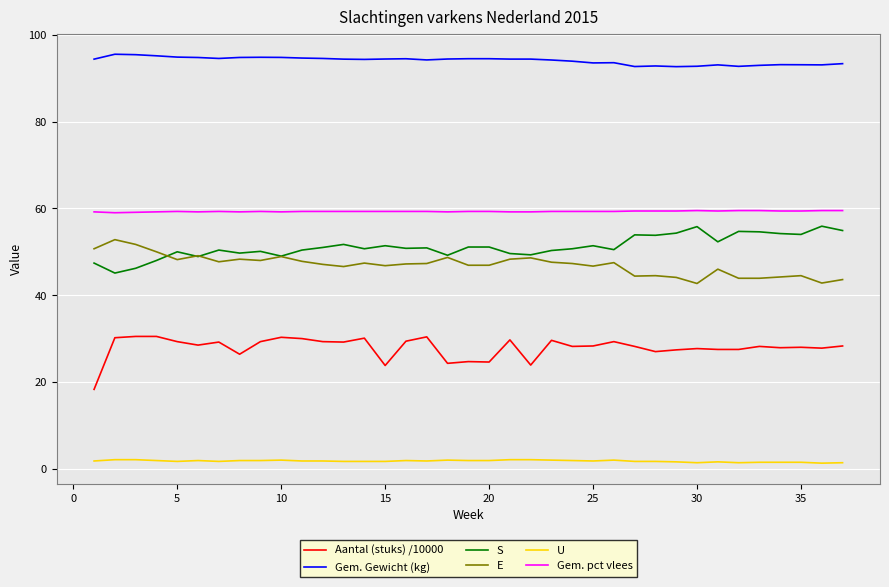

True or false: U and E cross at least once.

False